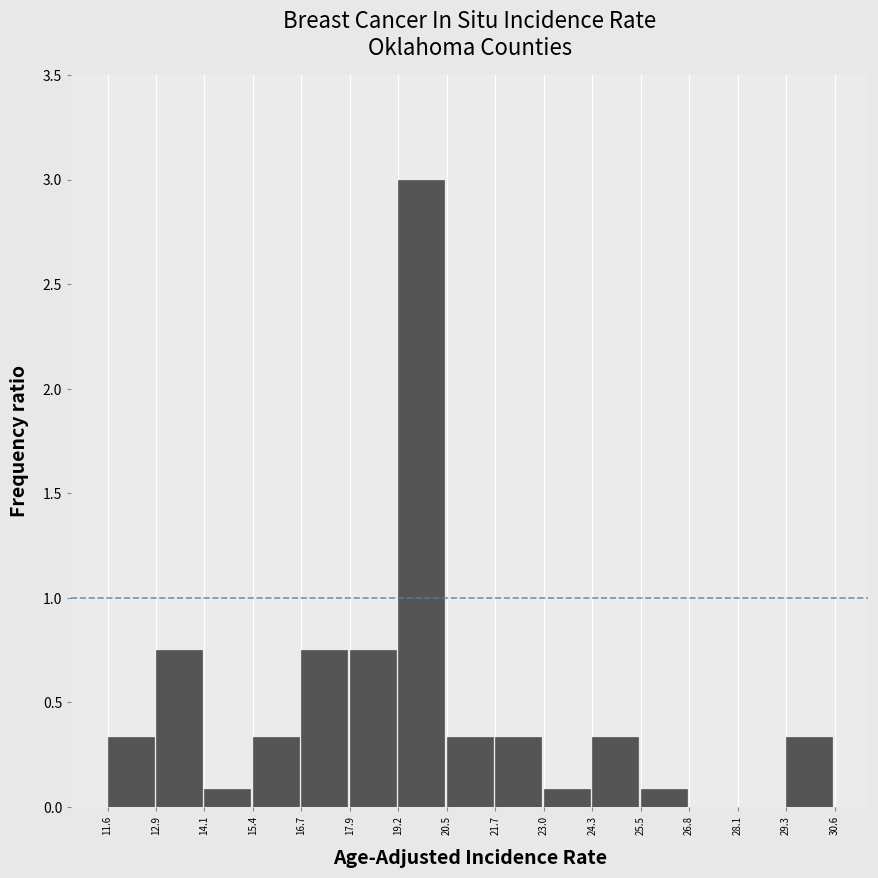

Reading left to right, transcribe this chart: for each bar, give the range it covers on the x-axis and its height. The values are not printed on the chart, so give them approximately, as read against the axis.

11.6 to 12.9: 0.35
12.9 to 14.1: 0.75
14.1 to 15.4: 0.10
15.4 to 16.7: 0.35
16.7 to 17.9: 0.75
17.9 to 19.2: 0.75
19.2 to 20.5: 3.00
20.5 to 21.7: 0.35
21.7 to 23.0: 0.35
23.0 to 24.3: 0.10
24.3 to 25.5: 0.35
25.5 to 26.8: 0.10
26.8 to 28.1: 0
28.1 to 29.3: 0
29.3 to 30.6: 0.35